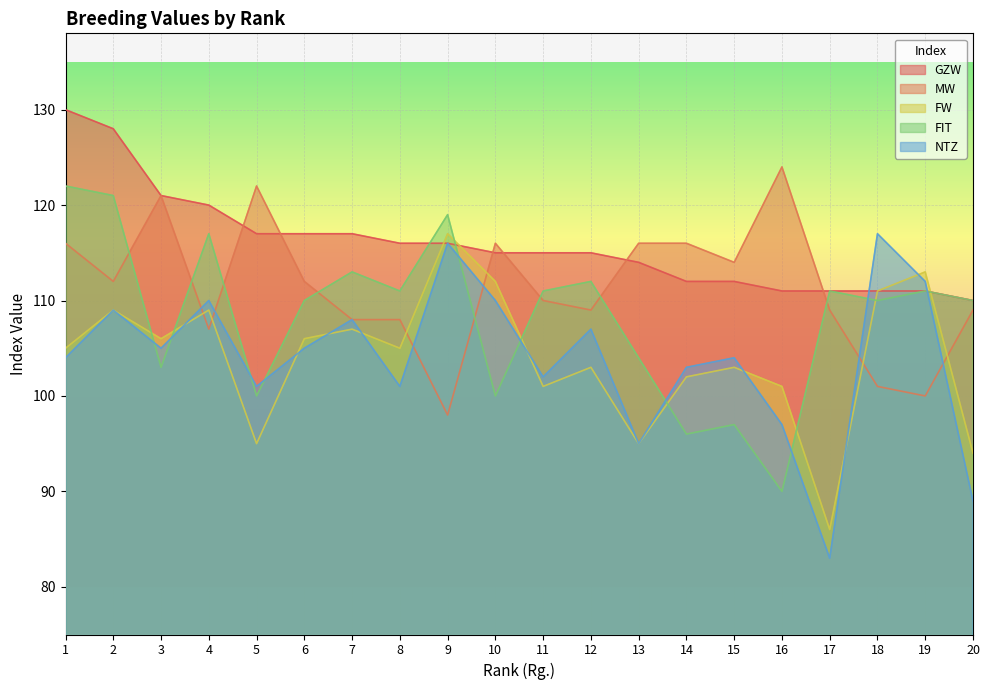

Between which two adjacent categories do FIT and MW first intersect?

2 and 3